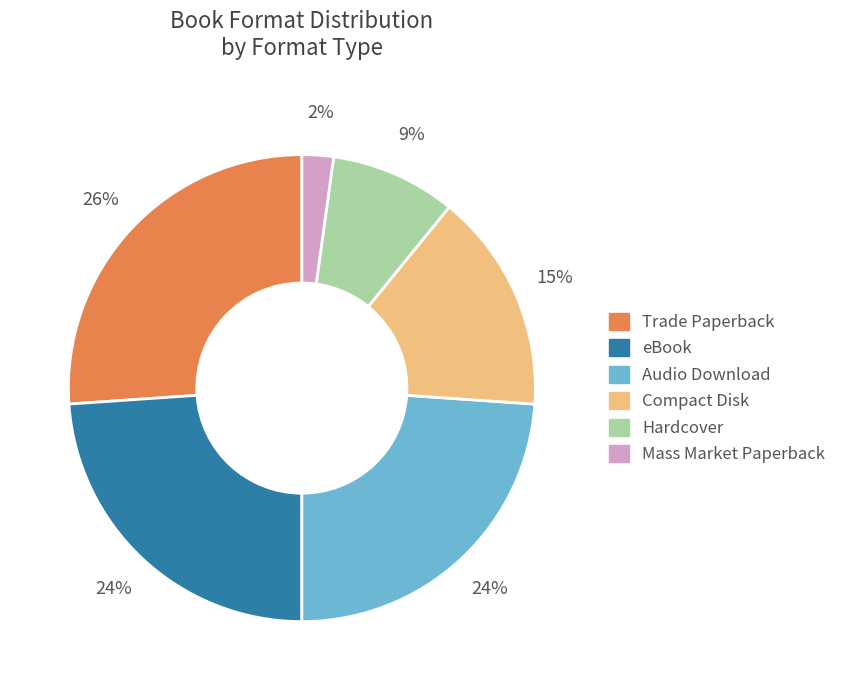

To the nearest percent, what is the difference between the Hardcover and eBook slice percentages?

15%